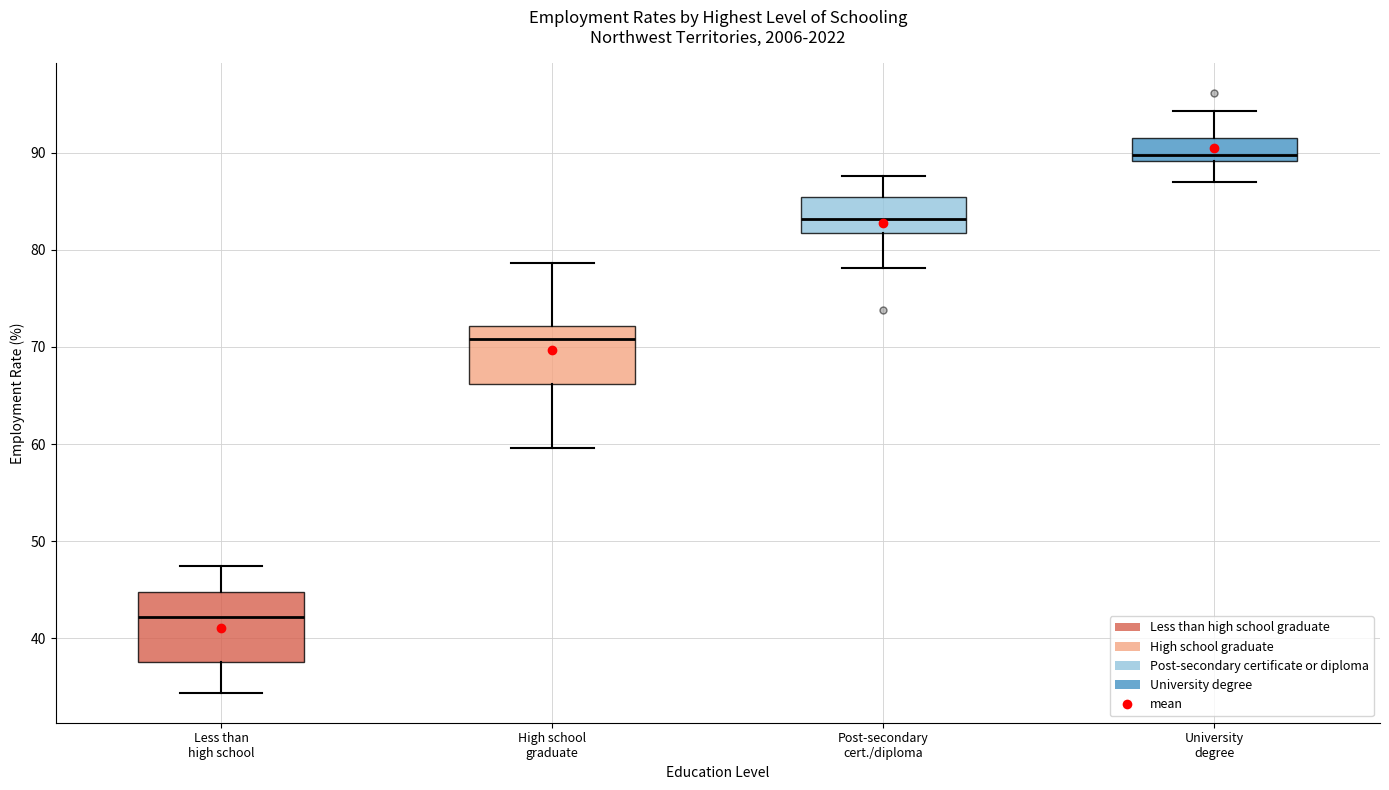

Reading left to right, read every box against the y-axis: the position of its median line, the range the box covers, and the ends of its whiskers. The values are not printed on the chart, so give them approximately, as read against the axis.

Less than high school: median 42, box 38 to 45, whiskers 34 to 48
High school graduate: median 71, box 66 to 72, whiskers 60 to 79
Post-secondary cert./diploma: median 83, box 82 to 85, whiskers 78 to 88
University degree: median 90, box 89 to 92, whiskers 87 to 94